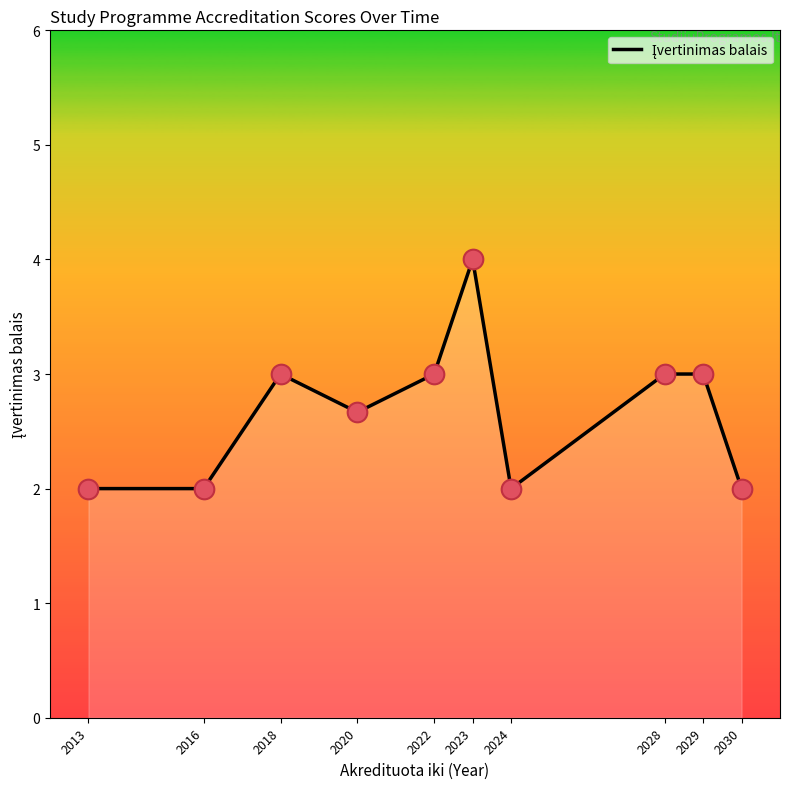

Which has a higher value, 2023 or 2030?

2023